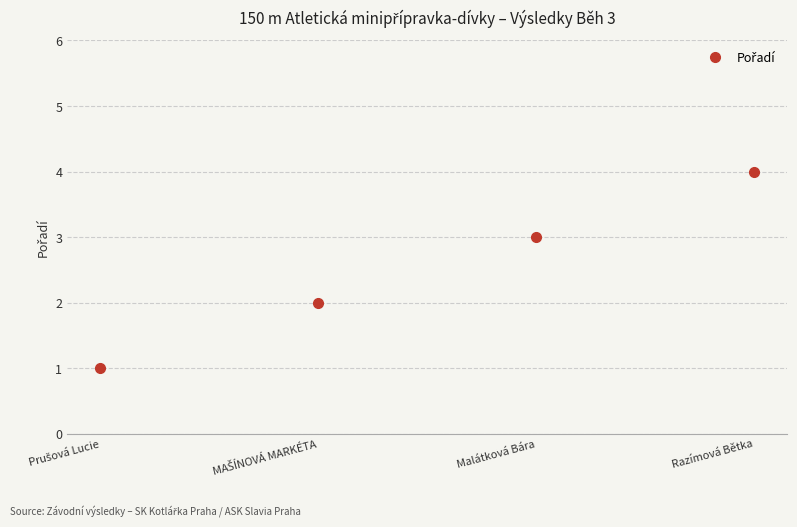

What is the label of the 3rd point from the left?

Malátková Bára